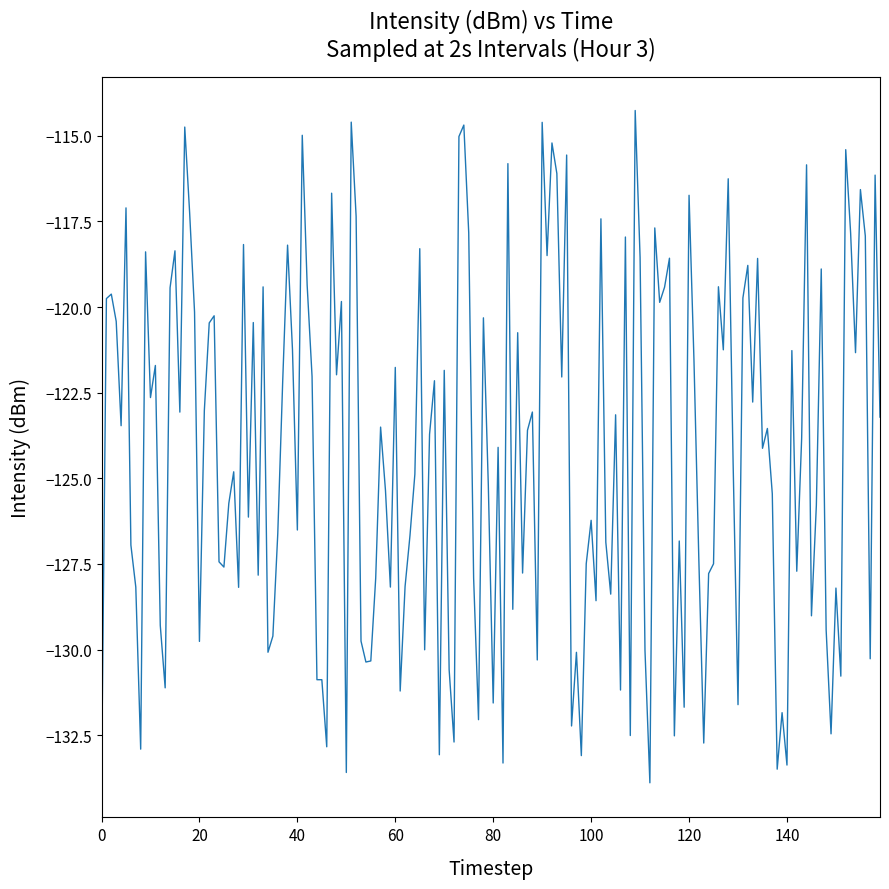

What is the difference between the maximum and minimum values?

19.7